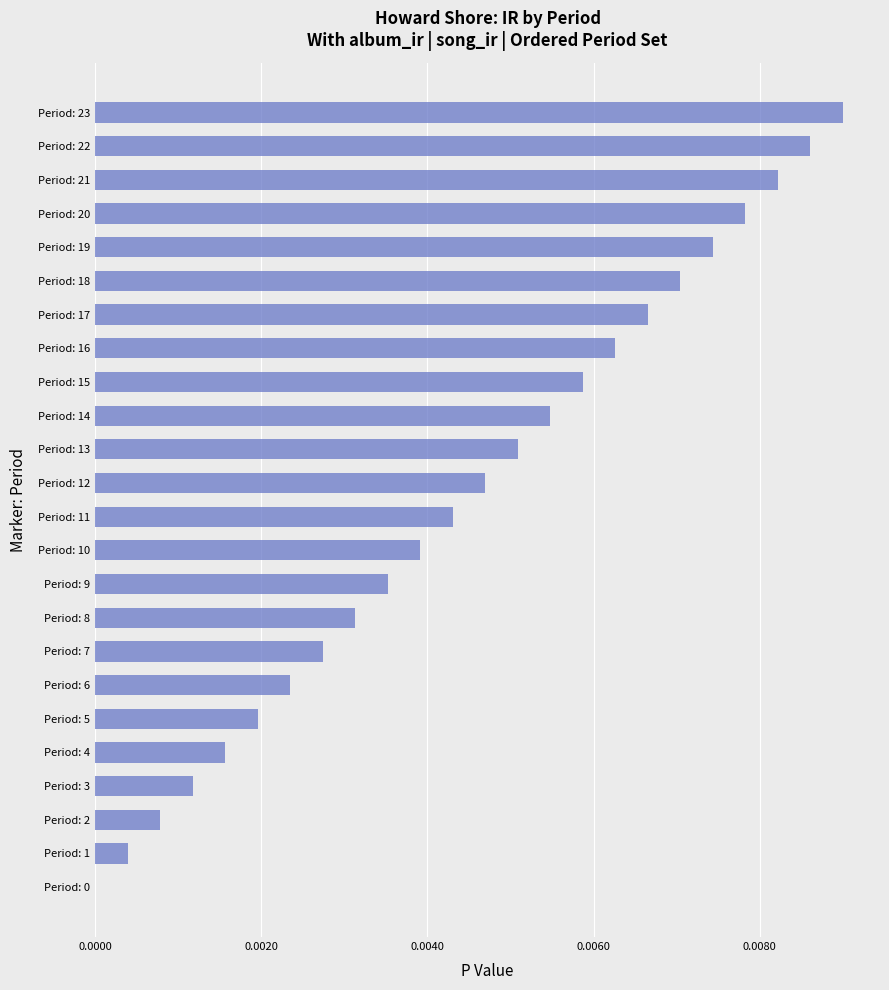

Which has a higher value, Period: 21 or Period: 10?

Period: 21